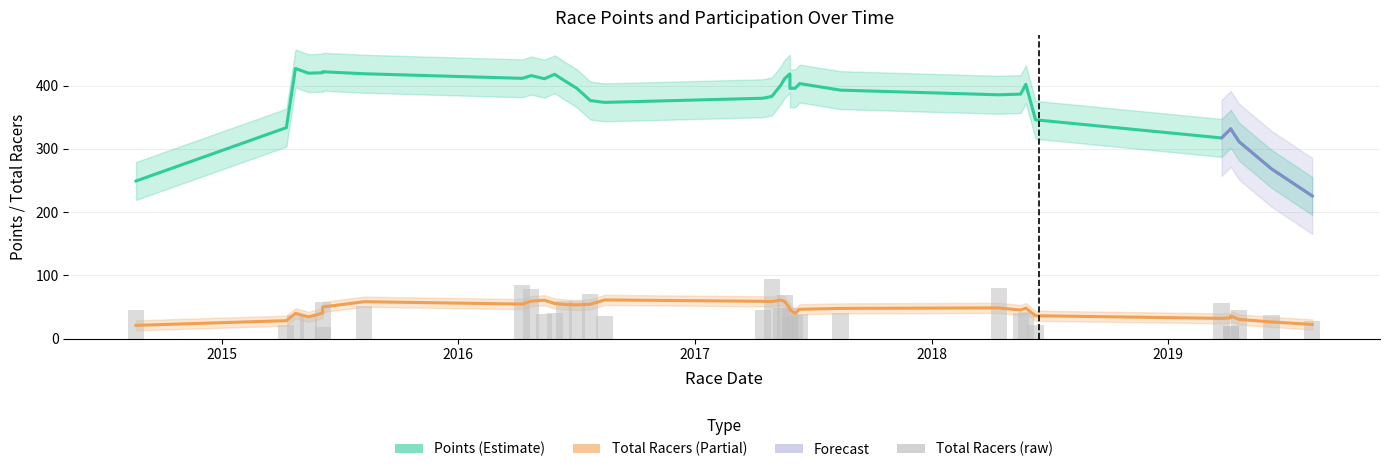

How many data points does each series have?

34